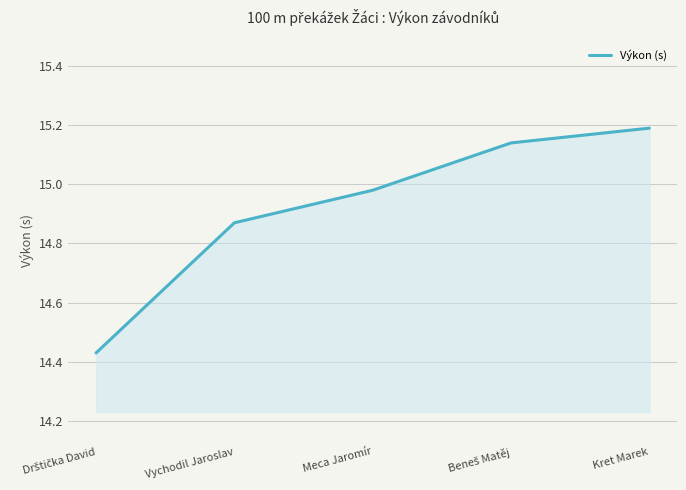

True or false: the data shows 4.8 at Kret Marek.

False